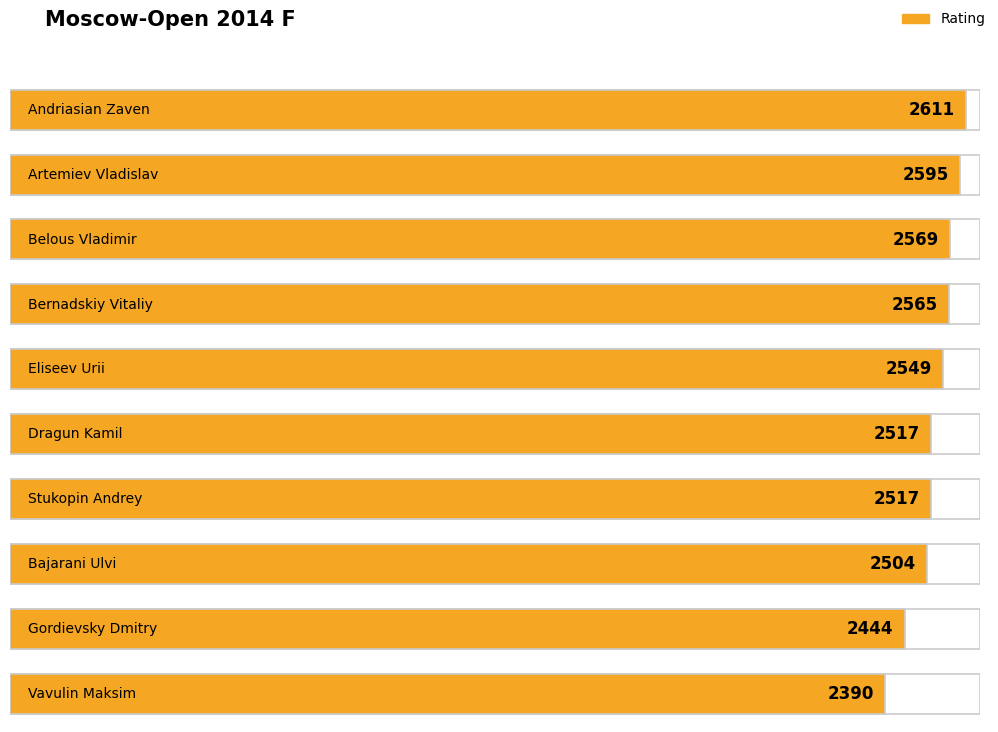

Does the chart contain any negative values?

No